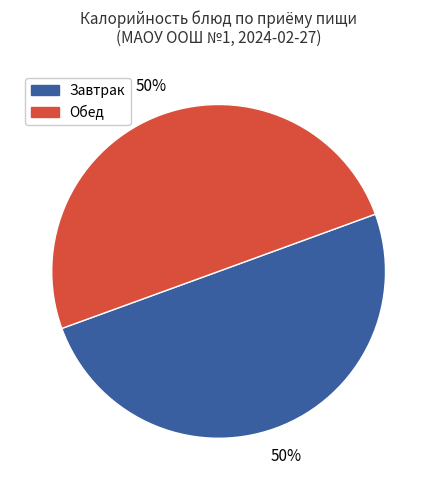

To the nearest percent, what is the average slice percentage?

50%